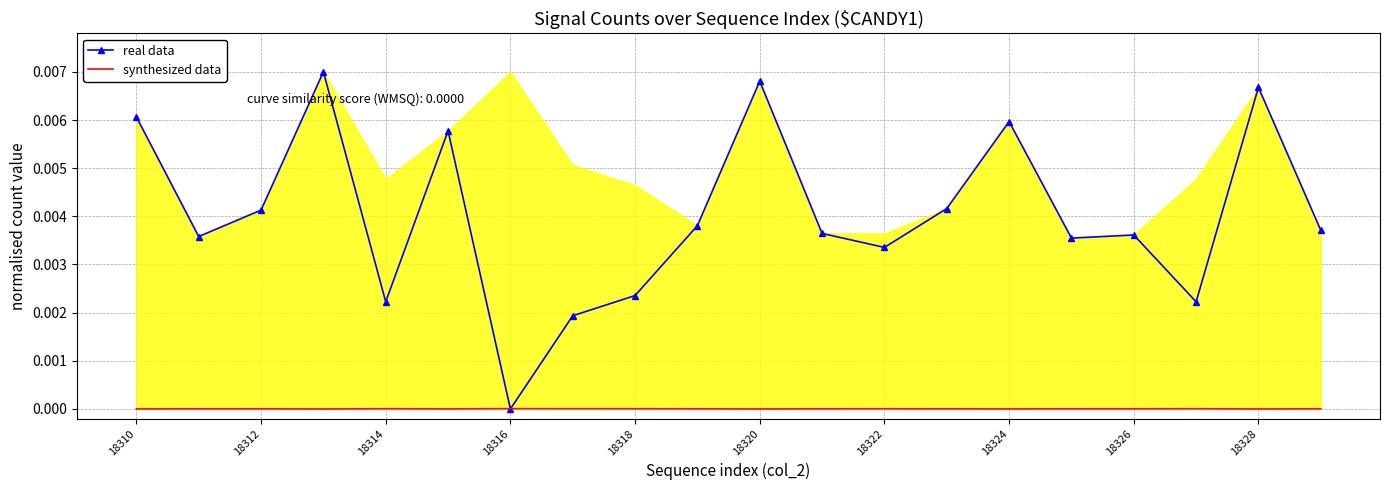

Is the value of real data at 18314 greater than the value of synthesized data at 18310?

Yes